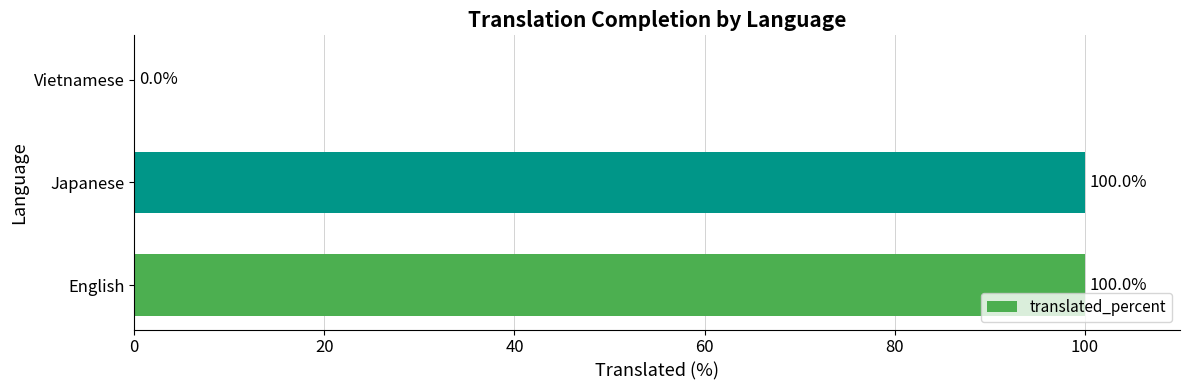

Reading top to bottom, extract all data points from this chart.

Vietnamese=0	Japanese=100	English=100